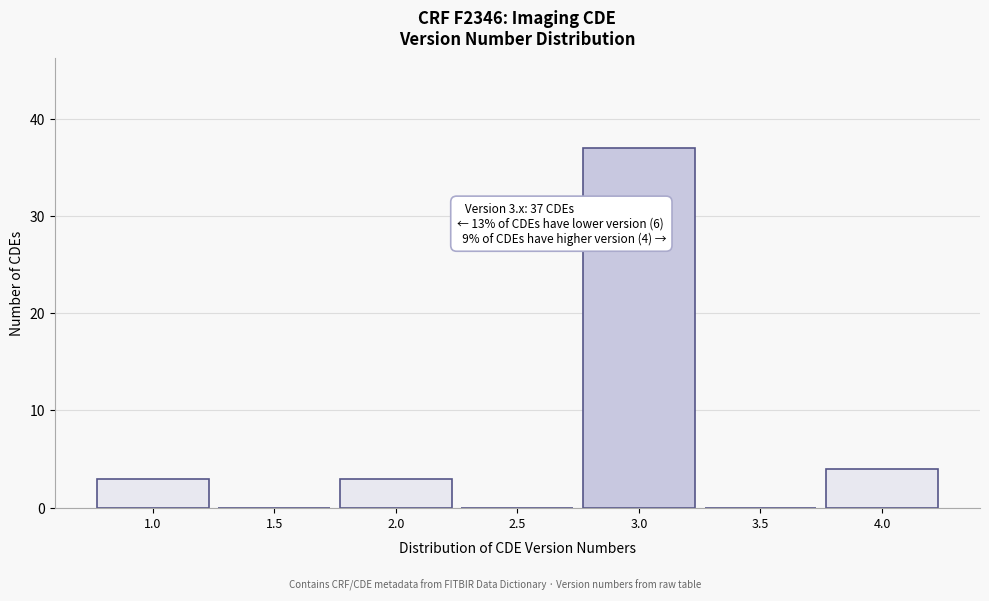

Reading left to right, transcribe all the data shown in this chart.

1.0=3	1.5=0	2.0=3	2.5=0	3.0=37	3.5=0	4.0=4